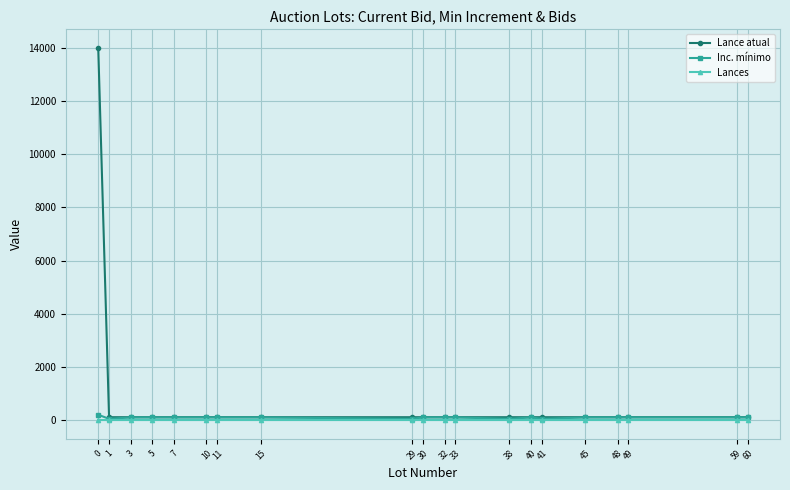

Which series has the largest total across all categories?

Lance atual